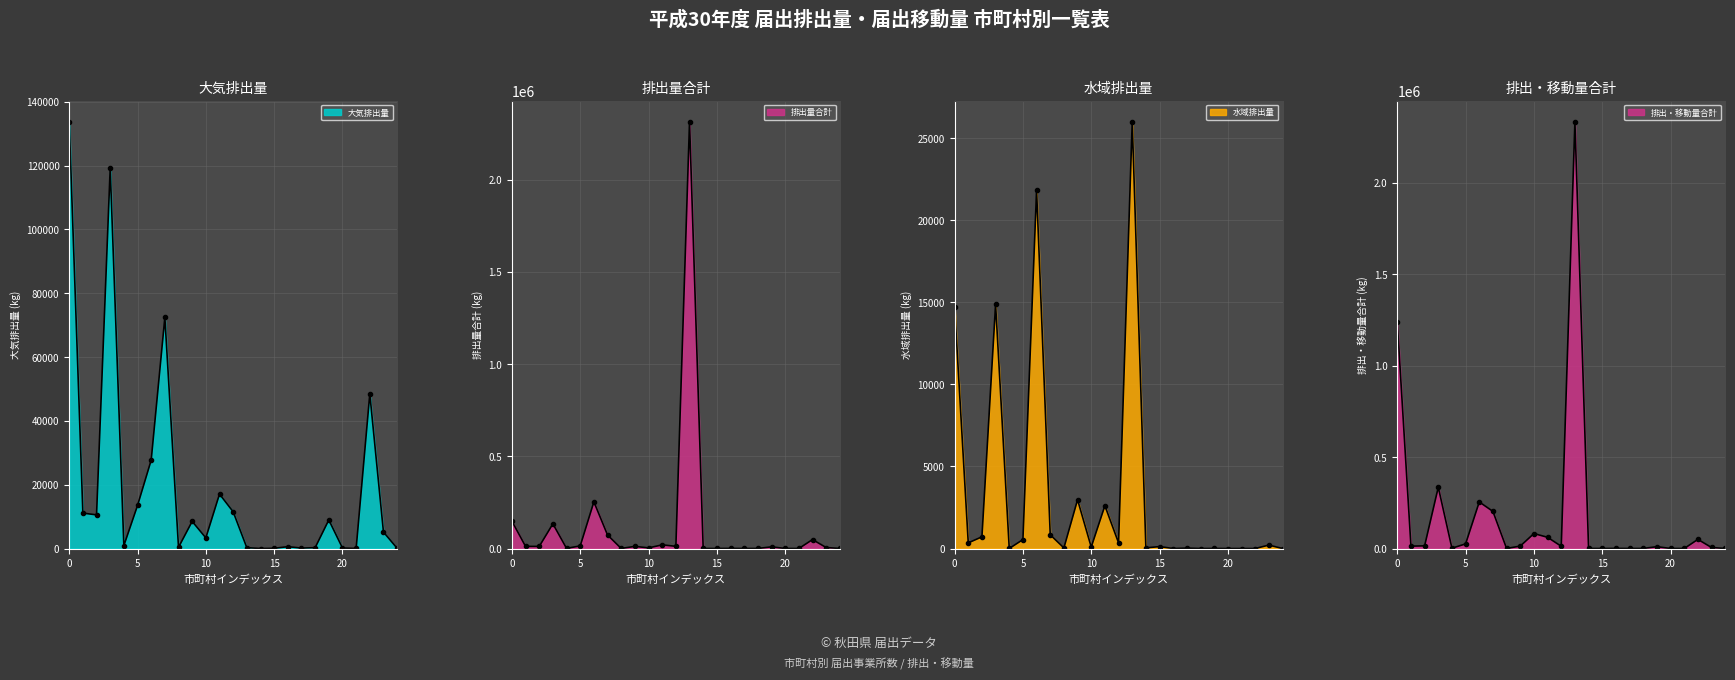

Is the value of 水域排出量 at 南秋田郡五城目町 greater than the value of 排出量合計 at 南秋田郡大潟村?

No